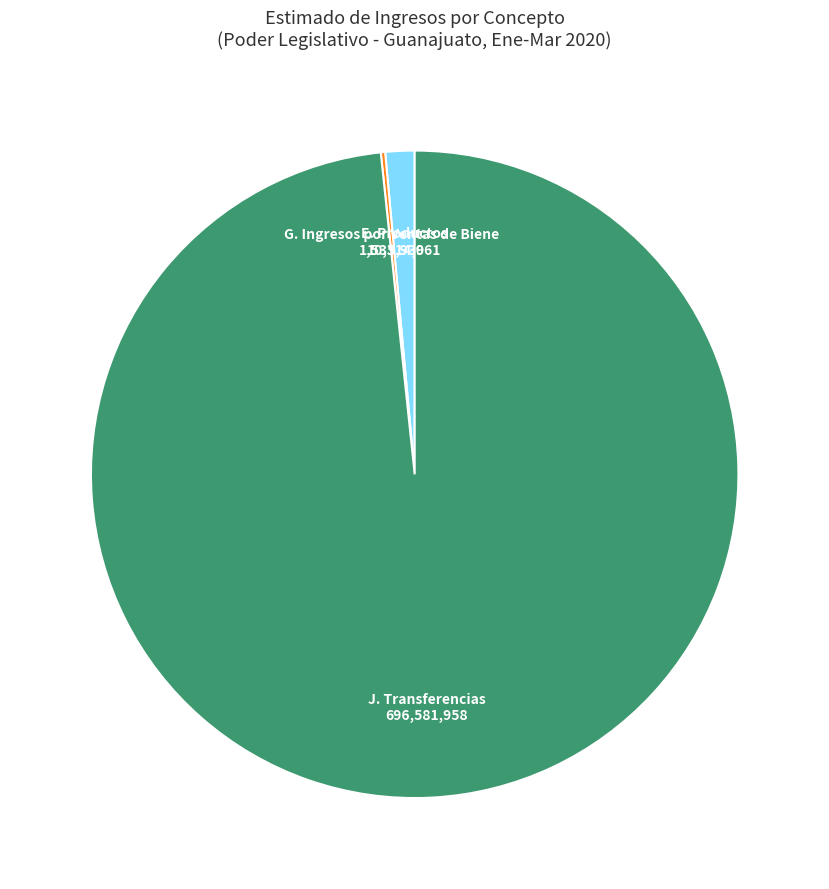

Is there any slice that represents more than half of the pie?

Yes